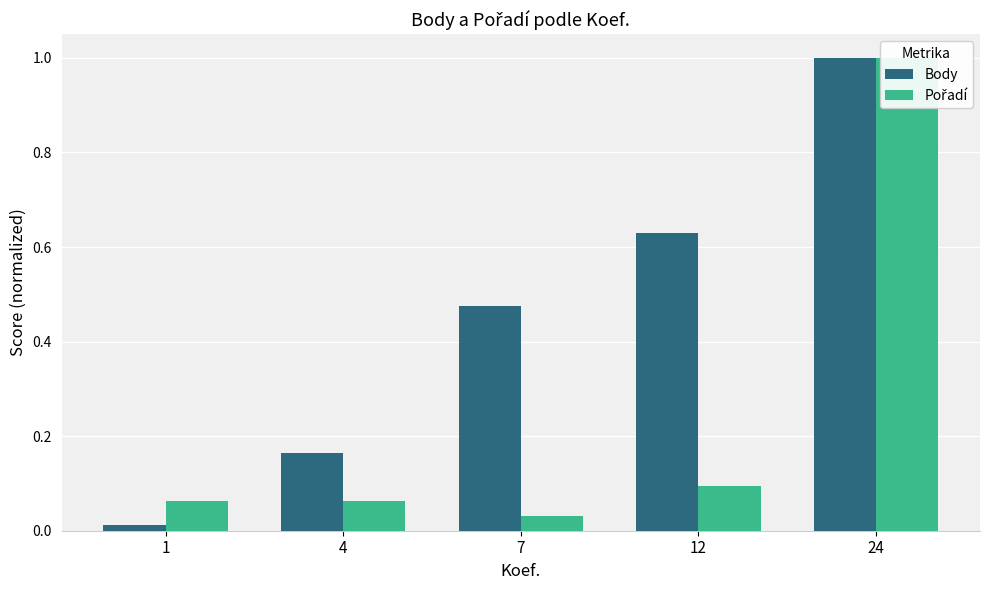

What is the maximum value shown in the chart?

1.0